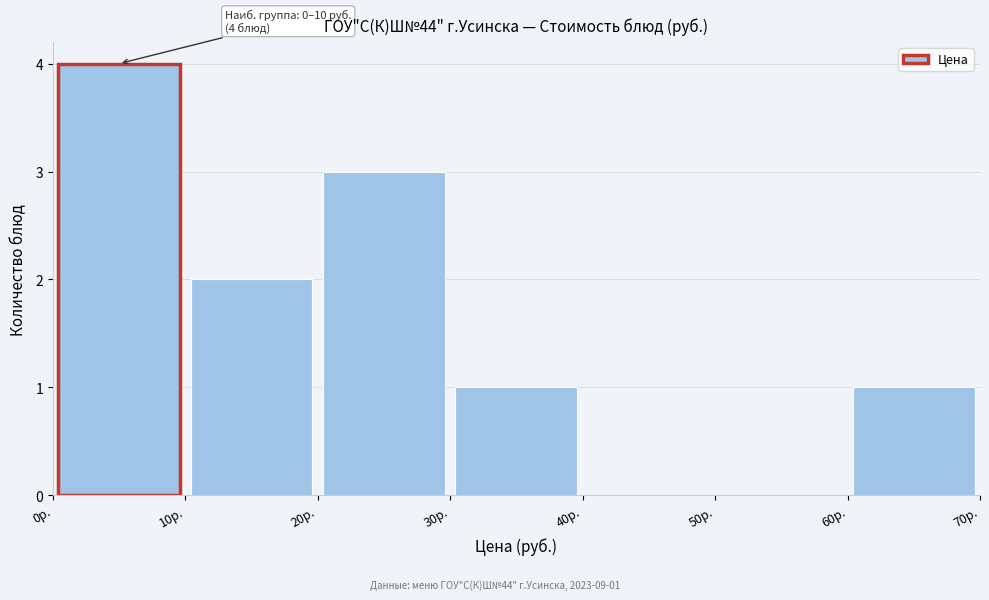

Which range on the x-axis has the tallest bar?

0 to 10